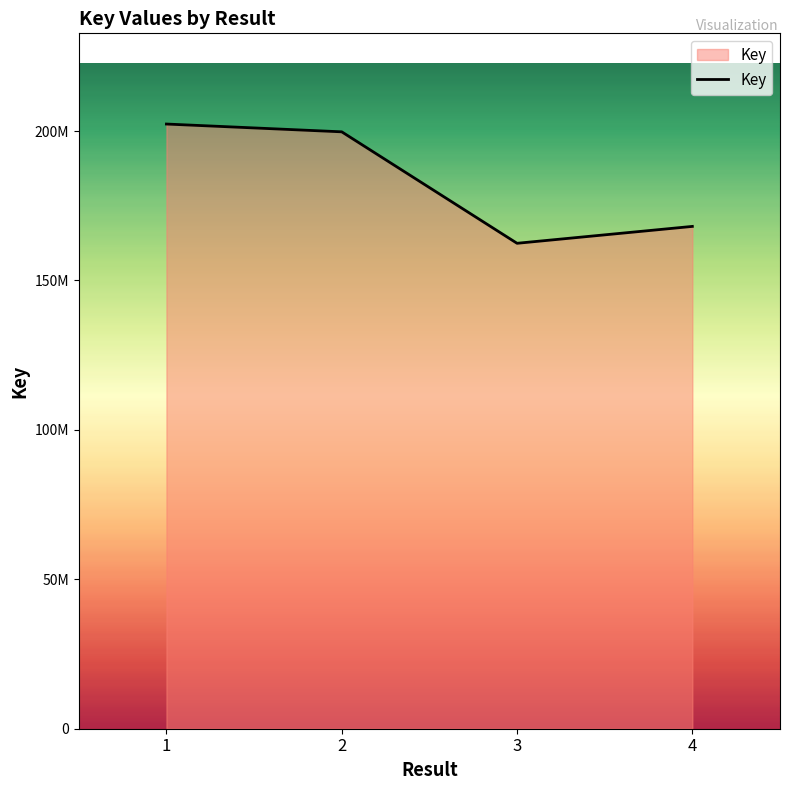

What is the minimum value shown in the chart?

162430276